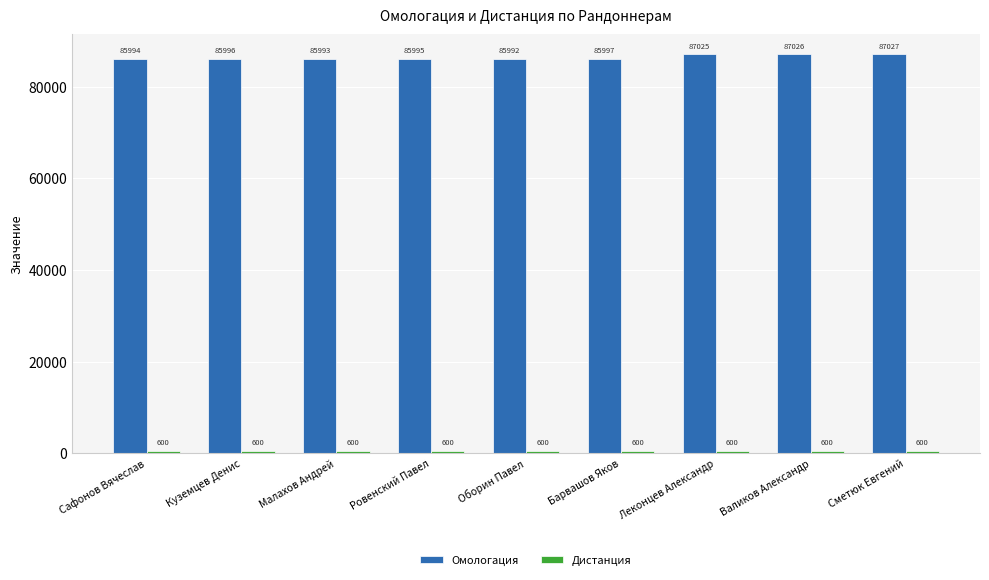

List the labels in order of Омологация value, largest first.

Сметюк Евгений, Валиков Александр, Леконцев Александр, Барвашов Яков, Куземцев Денис, Ровенский Павел, Сафонов Вячеслав, Малахов Андрей, Оборин Павел